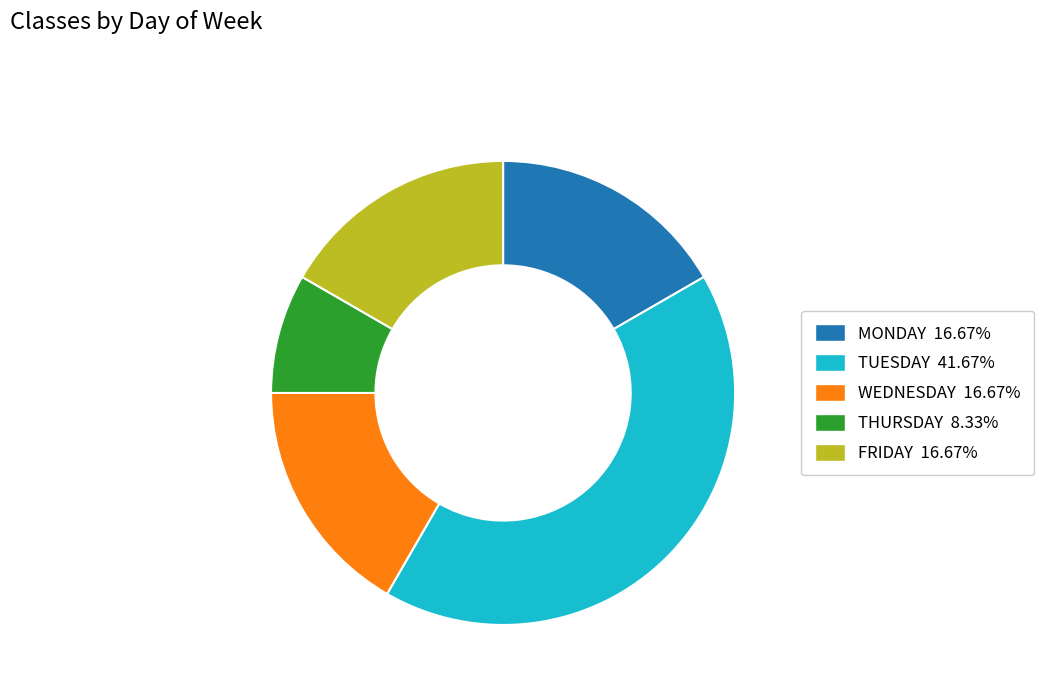

Between TUESDAY and MONDAY, which is larger?

TUESDAY